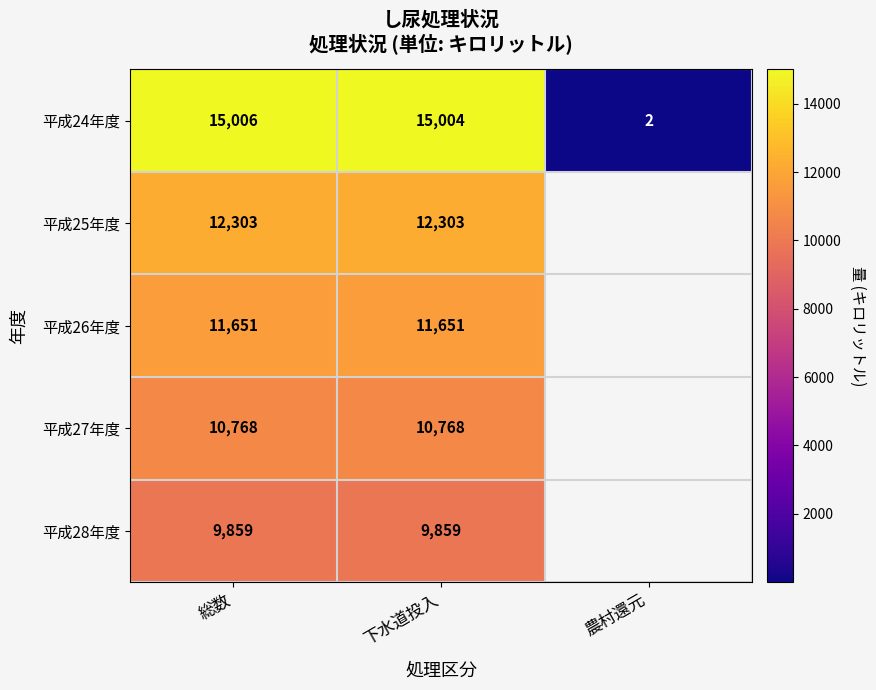

Is the value of 平成24年度 at 下水道投入 greater than the value of 平成28年度 at 総数?

Yes